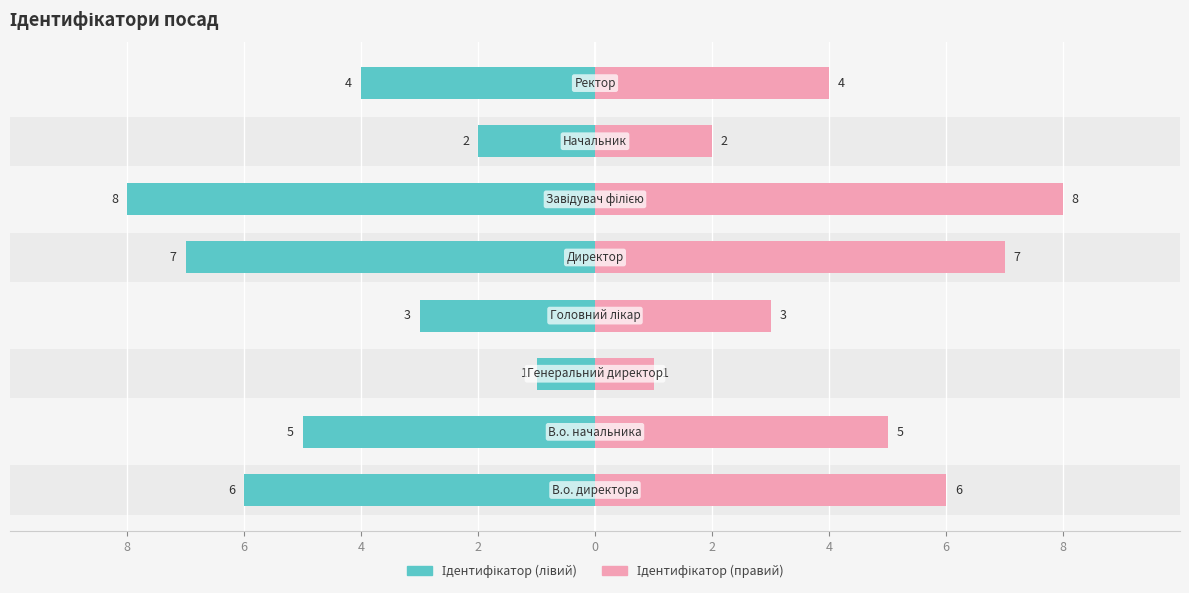

How many values in the Ідентифікатор (pink) series are below 5?

4